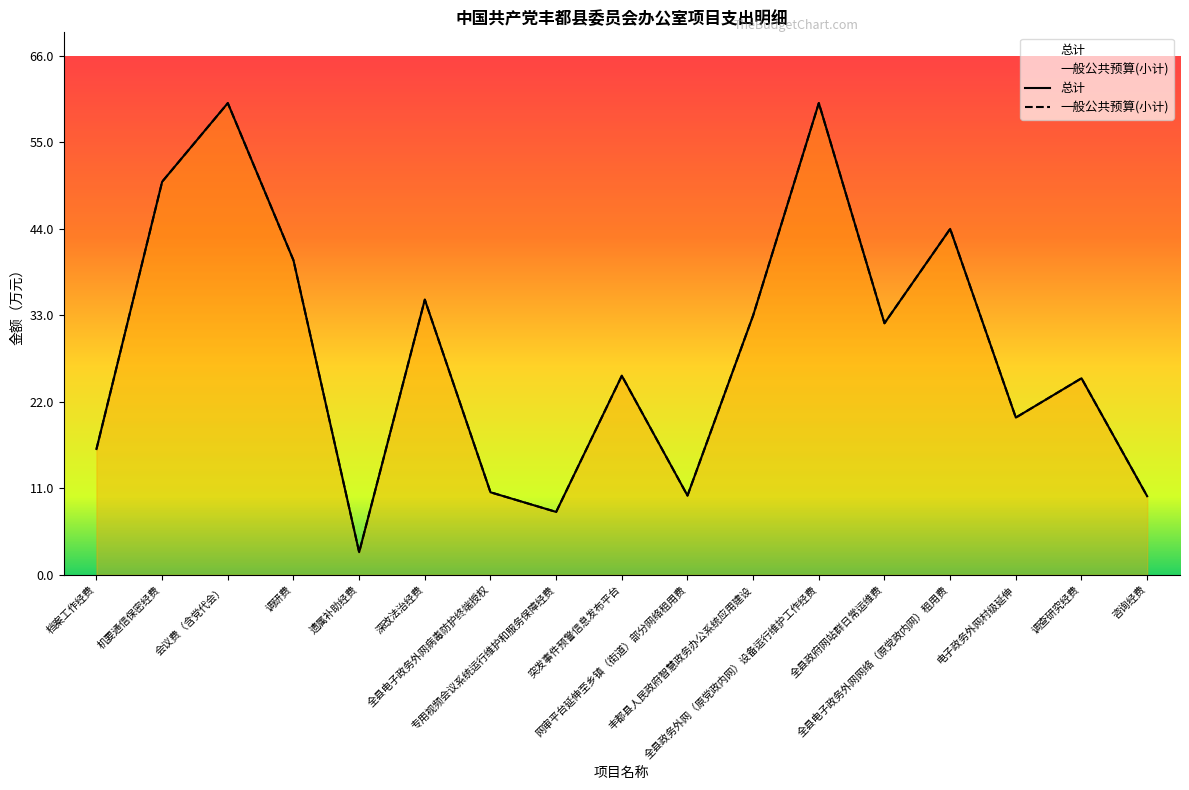

Does the chart display data point markers on the line(s)?

No